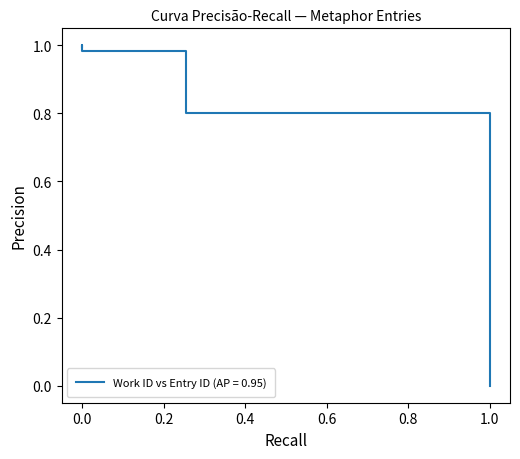

How many positive values are there?

8